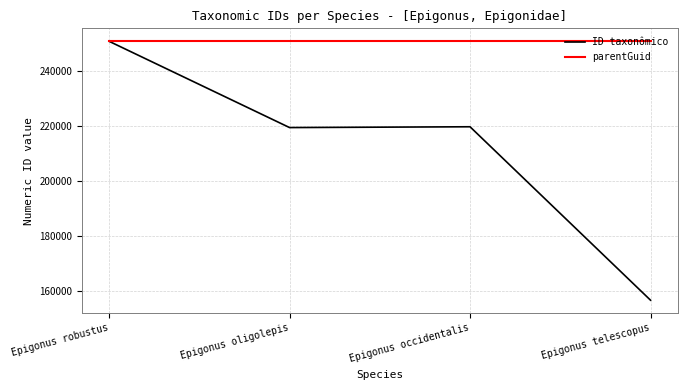

The parentGuid series shows 93633 at Epigonus oligolepis. True or false?

False